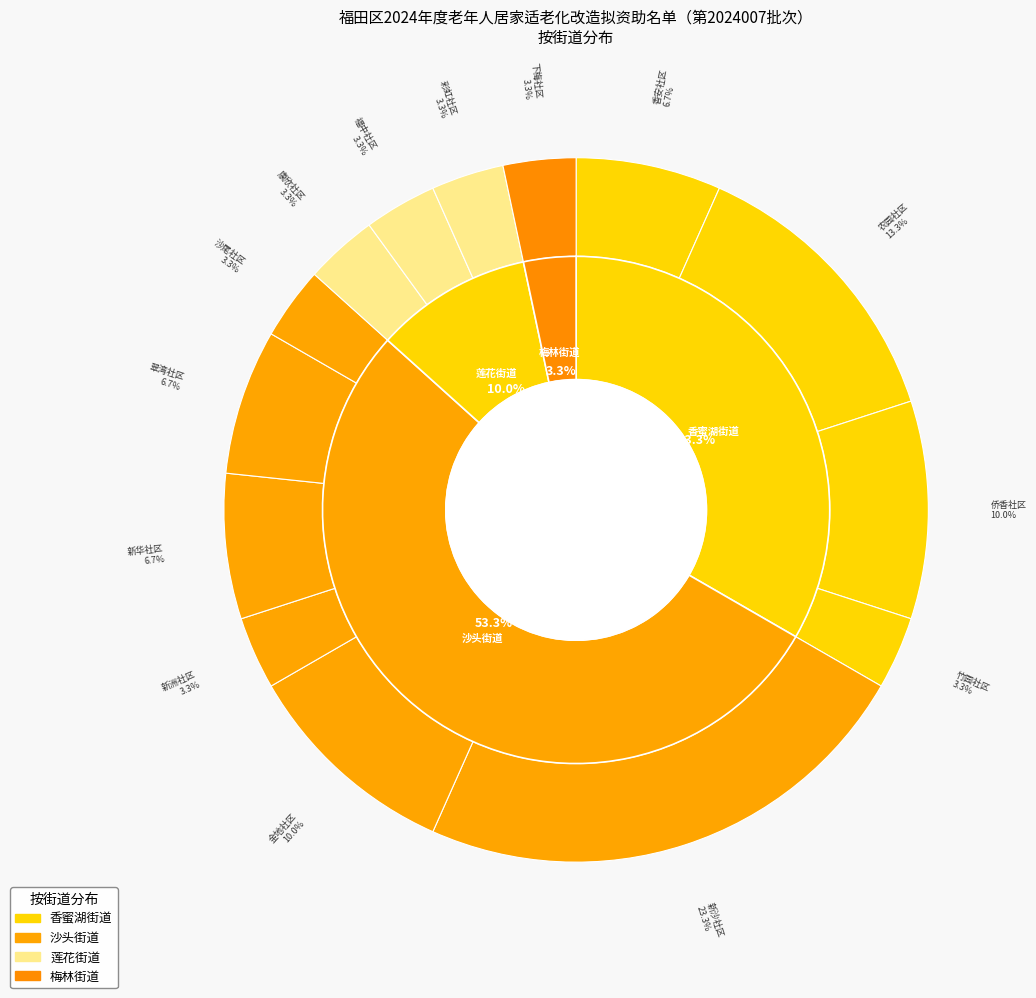

Does 梅林街道 account for over 50% of the chart?

No